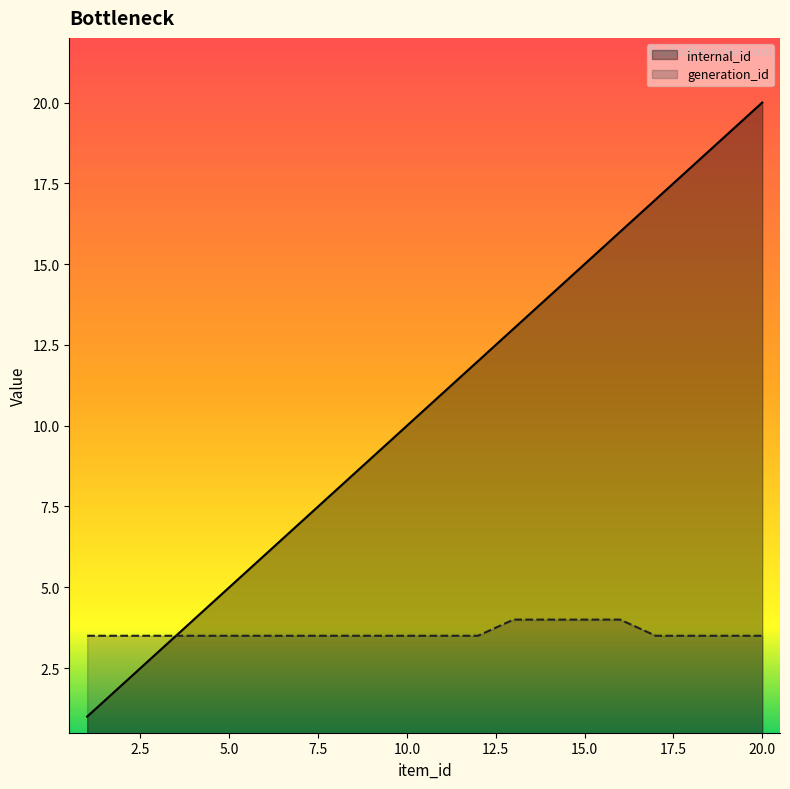

At which label does internal_id reach its minimum?

1